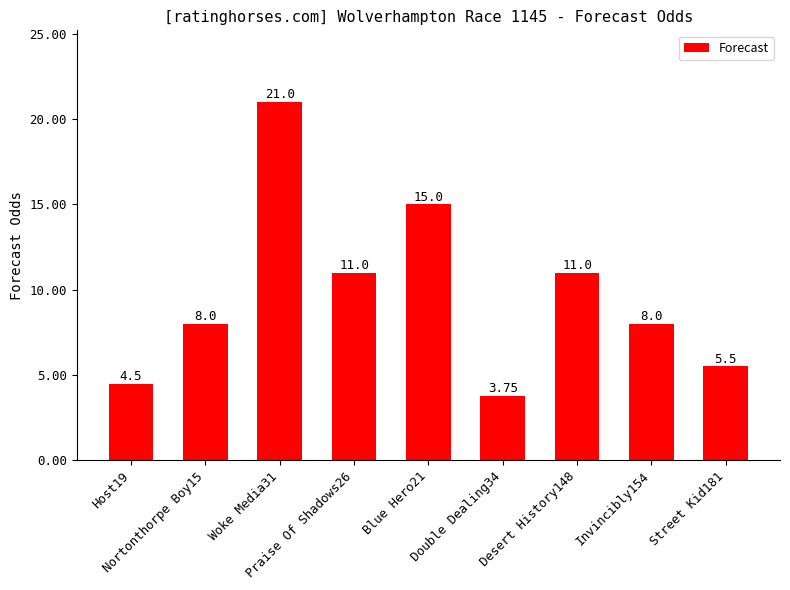

What is the ratio of the value at Double Dealing34 to the value at Invincibly154?

0.5